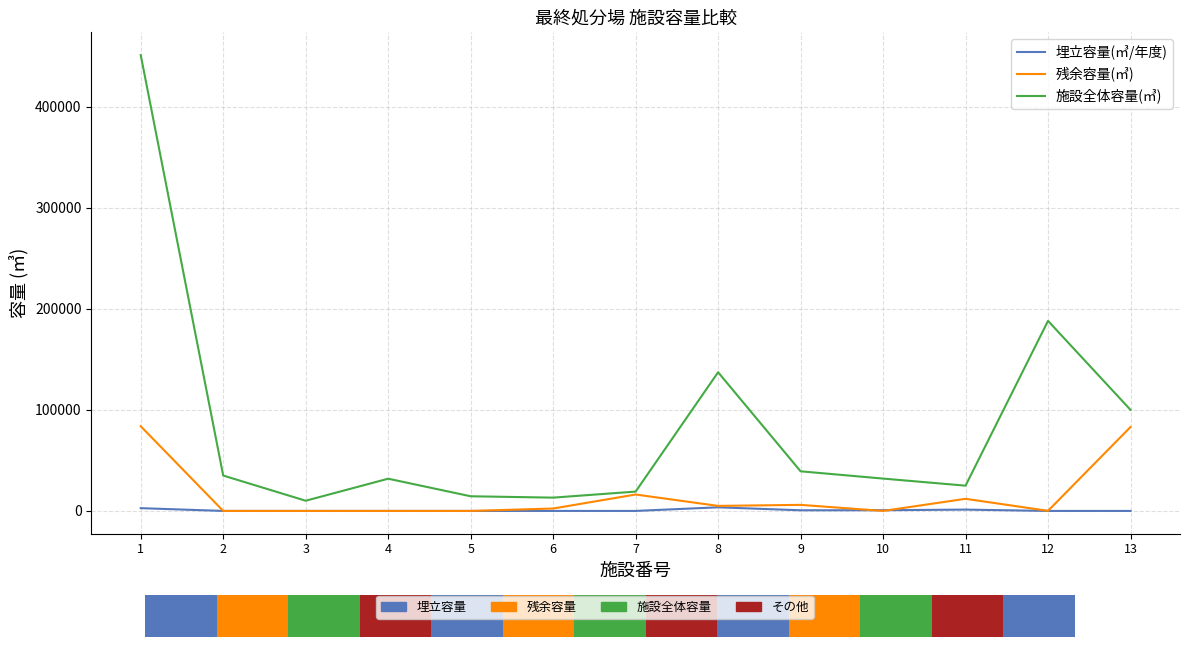

What are all the series names shown in the legend?

埋立容量(㎥/年度), 残余容量(㎥), 施設全体容量(㎥)